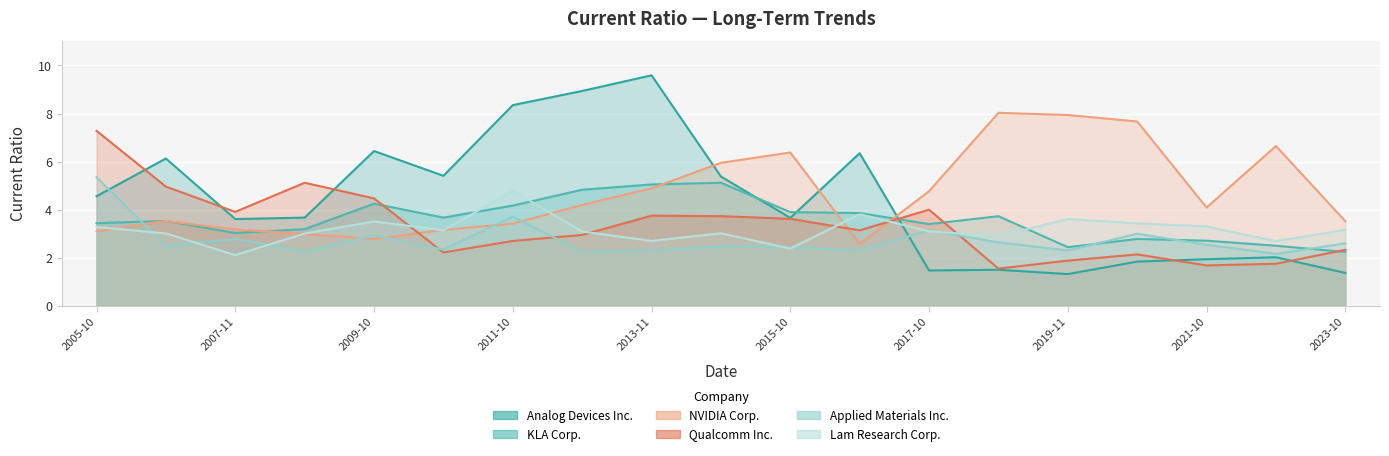

What is the difference between the highest and lowest values at 2022-10-29?

4.9